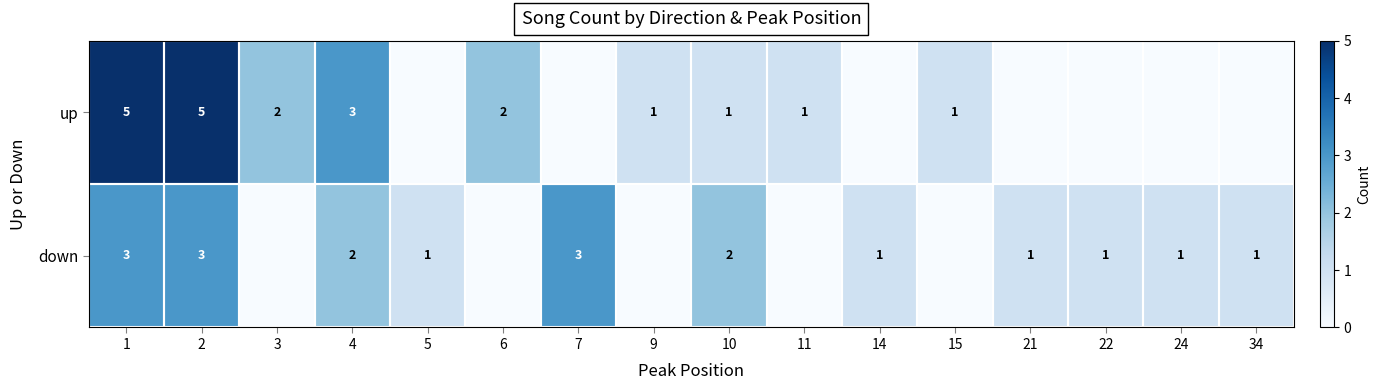

At which category is the sum across all series the highest?

1